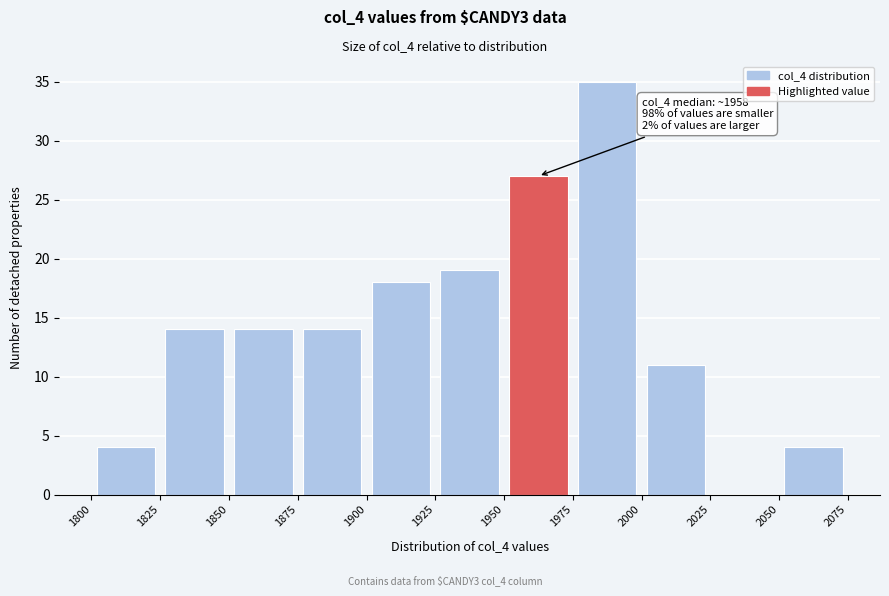

Over which range of the x-axis is the bar tallest?

1975 to 2000